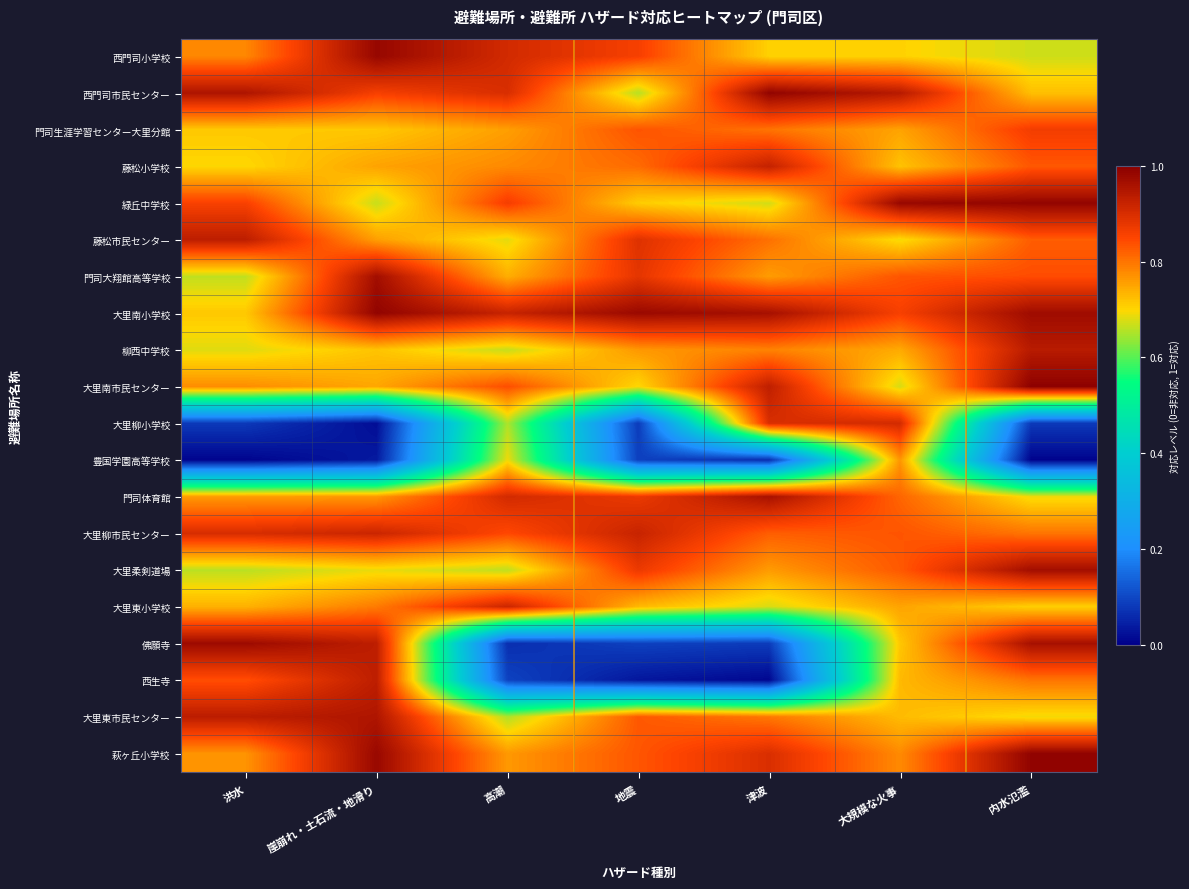

Reading left to right, list all the values displayed in this chart.

西門司小学校: 洪水=0.8	崖崩れ・土石流・地滑り=1.0	高潮=0.9	地震=0.9	津波=0.7	大規模な火事=0.7	内水氾濫=0.7
西門司市民センター: 洪水=1.0	崖崩れ・土石流・地滑り=0.9	高潮=0.9	地震=0.7	津波=1.0	大規模な火事=0.9	内水氾濫=0.7
門司生涯学習センター大里分館: 洪水=0.7	崖崩れ・土石流・地滑り=0.7	高潮=0.8	地震=0.8	津波=0.8	大規模な火事=0.8	内水氾濫=0.9
藤松小学校: 洪水=0.7	崖崩れ・土石流・地滑り=0.8	高潮=0.8	地震=0.8	津波=0.9	大規模な火事=0.7	内水氾濫=0.8
緑丘中学校: 洪水=0.9	崖崩れ・土石流・地滑り=0.7	高潮=0.9	地震=0.7	津波=0.7	大規模な火事=1.0	内水氾濫=1.0
藤松市民センター: 洪水=0.9	崖崩れ・土石流・地滑り=0.8	高潮=0.7	地震=0.9	津波=0.8	大規模な火事=0.7	内水氾濫=0.8
門司大翔館高等学校: 洪水=0.7	崖崩れ・土石流・地滑り=1.0	高潮=0.7	地震=0.9	津波=0.8	大規模な火事=0.8	内水氾濫=0.8
大里南小学校: 洪水=0.7	崖崩れ・土石流・地滑り=1.0	高潮=0.9	地震=1.0	津波=1.0	大規模な火事=0.9	内水氾濫=1.0
柳西中学校: 洪水=0.7	崖崩れ・土石流・地滑り=0.7	高潮=0.7	地震=0.8	津波=0.8	大規模な火事=0.7	内水氾濫=0.9
大里南市民センター: 洪水=0.8	崖崩れ・土石流・地滑り=0.7	高潮=0.8	地震=0.7	津波=0.9	大規模な火事=0.7	内水氾濫=1.0
大里柳小学校: 洪水=0.1	崖崩れ・土石流・地滑り=0.0	高潮=0.7	地震=0.1	津波=0.9	大規模な火事=0.9	内水氾濫=0.1
豊国学園高等学校: 洪水=0.0	崖崩れ・土石流・地滑り=0.0	高潮=0.7	地震=0.1	津波=0.1	大規模な火事=0.8	内水氾濫=0.0
門司体育館: 洪水=0.8	崖崩れ・土石流・地滑り=0.8	高潮=0.9	地震=0.9	津波=1.0	大規模な火事=0.8	内水氾濫=0.7
大里柳市民センター: 洪水=0.9	崖崩れ・土石流・地滑り=0.9	高潮=0.8	地震=0.9	津波=0.8	大規模な火事=0.8	内水氾濫=0.8
大里柔剣道場: 洪水=0.7	崖崩れ・土石流・地滑り=0.7	高潮=0.7	地震=0.9	津波=0.8	大規模な火事=0.8	内水氾濫=1.0
大里東小学校: 洪水=0.7	崖崩れ・土石流・地滑り=0.8	高潮=0.9	地震=0.7	津波=0.7	大規模な火事=0.8	内水氾濫=0.7
佛願寺: 洪水=1.0	崖崩れ・土石流・地滑り=0.9	高潮=0.1	地震=0.1	津波=0.1	大規模な火事=0.7	内水氾濫=1.0
西生寺: 洪水=0.8	崖崩れ・土石流・地滑り=0.9	高潮=0.1	地震=0.0	津波=0.0	大規模な火事=0.7	内水氾濫=0.8
大里東市民センター: 洪水=0.9	崖崩れ・土石流・地滑り=1.0	高潮=0.7	地震=0.8	津波=0.8	大規模な火事=0.7	内水氾濫=0.7
萩ヶ丘小学校: 洪水=0.8	崖崩れ・土石流・地滑り=1.0	高潮=0.8	地震=0.8	津波=0.9	大規模な火事=0.8	内水氾濫=1.0